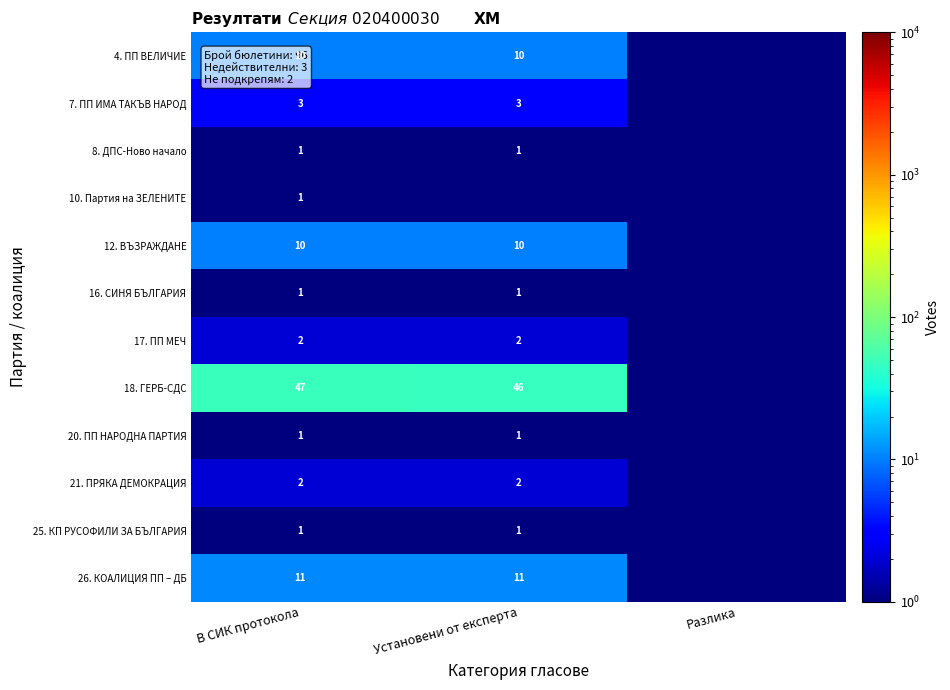

The value of 17. ПП МЕЧ at Установени от експерта is 3.5. True or false?

False